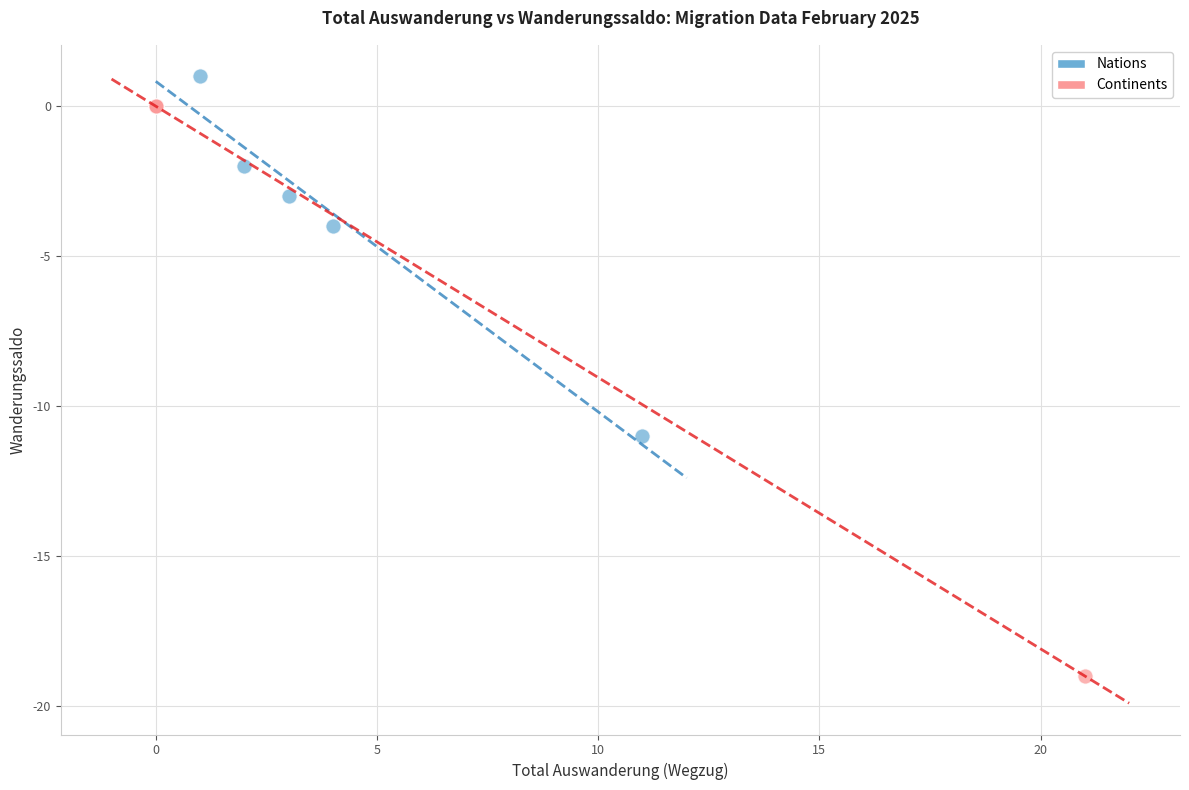

Which series has the widest spread of Y values?

Continents